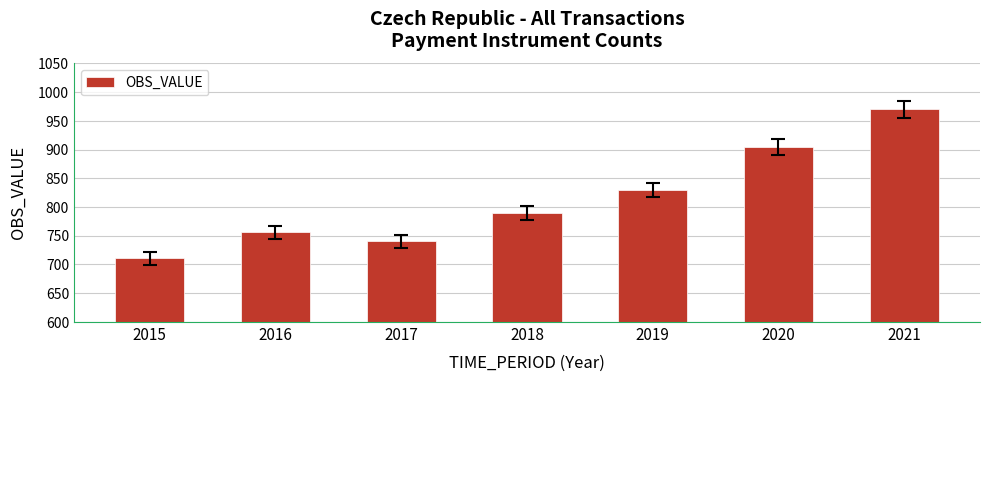

Reading right to left, extract all data points from this chart.

970.0	904.5	829.3	790.0	740.2	756.4	710.4